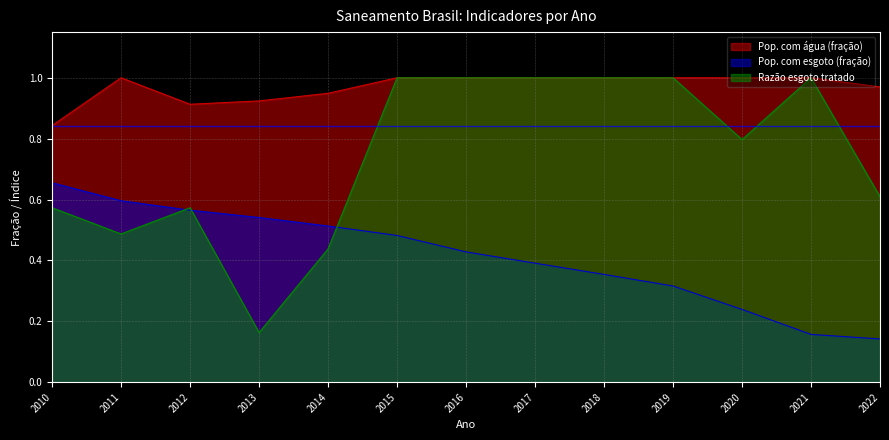

True or false: Pop. com esgoto (fração) has a value of 0.1 at 2021.

False